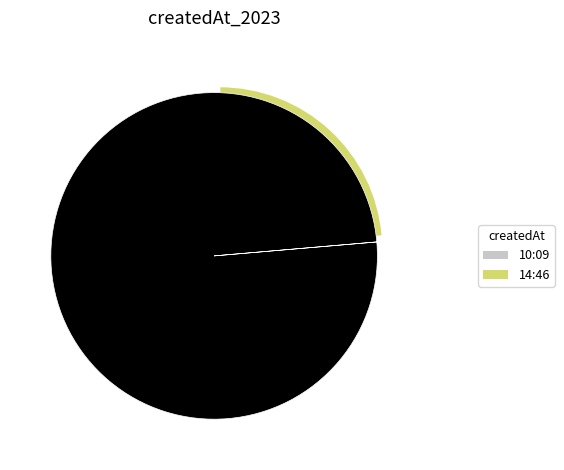

To the nearest percent, what portion does 2023-03-22T14:46:17.754Z represent?

24%